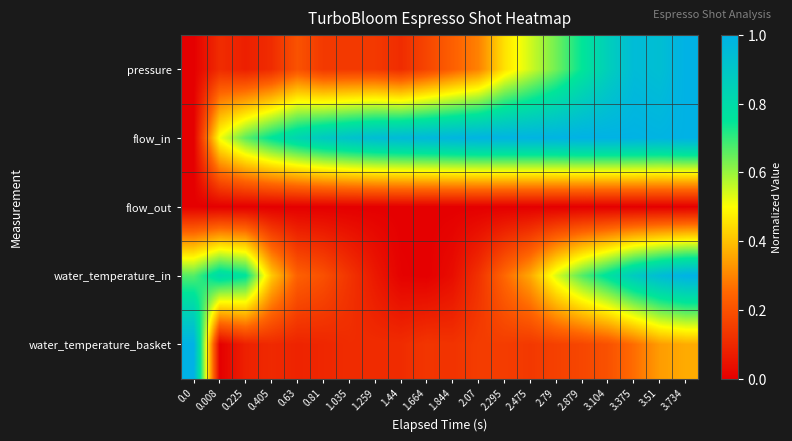

Count the number of data series in this chart.

5